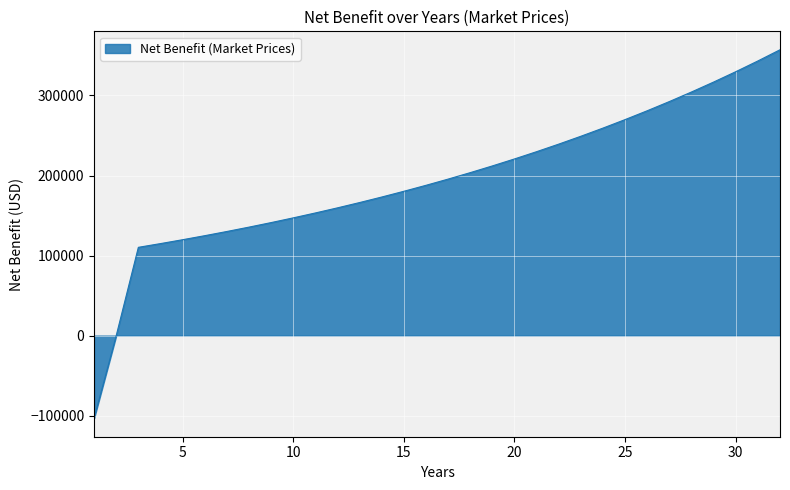

What is the greatest value displayed?

357129.5